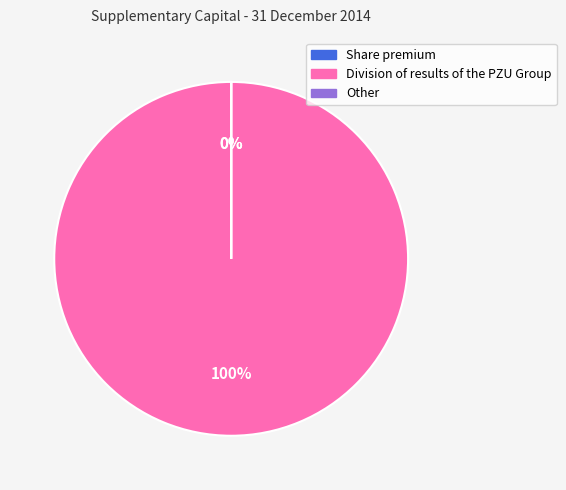

To the nearest percent, what is the difference between the largest and smallest slice percentages?

100%